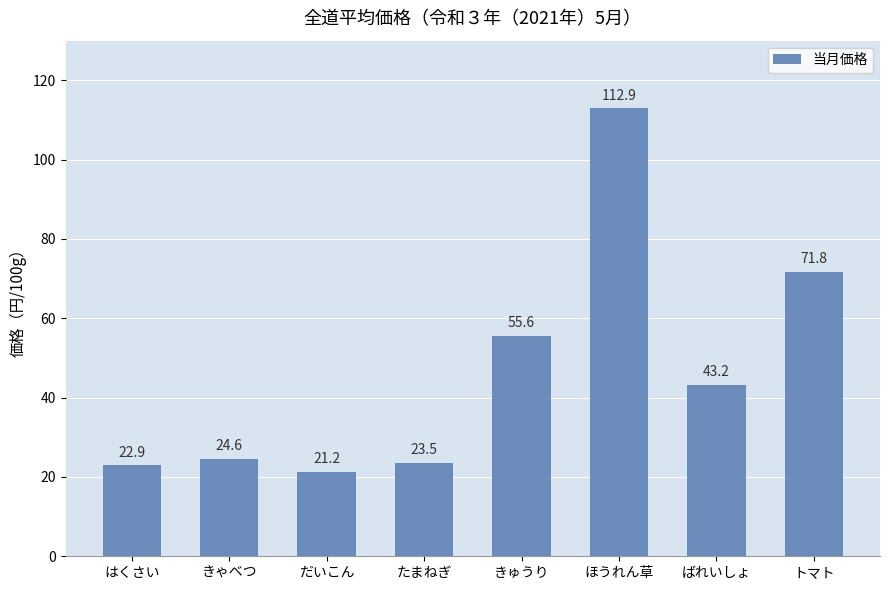

What is the smallest value displayed?

21.2